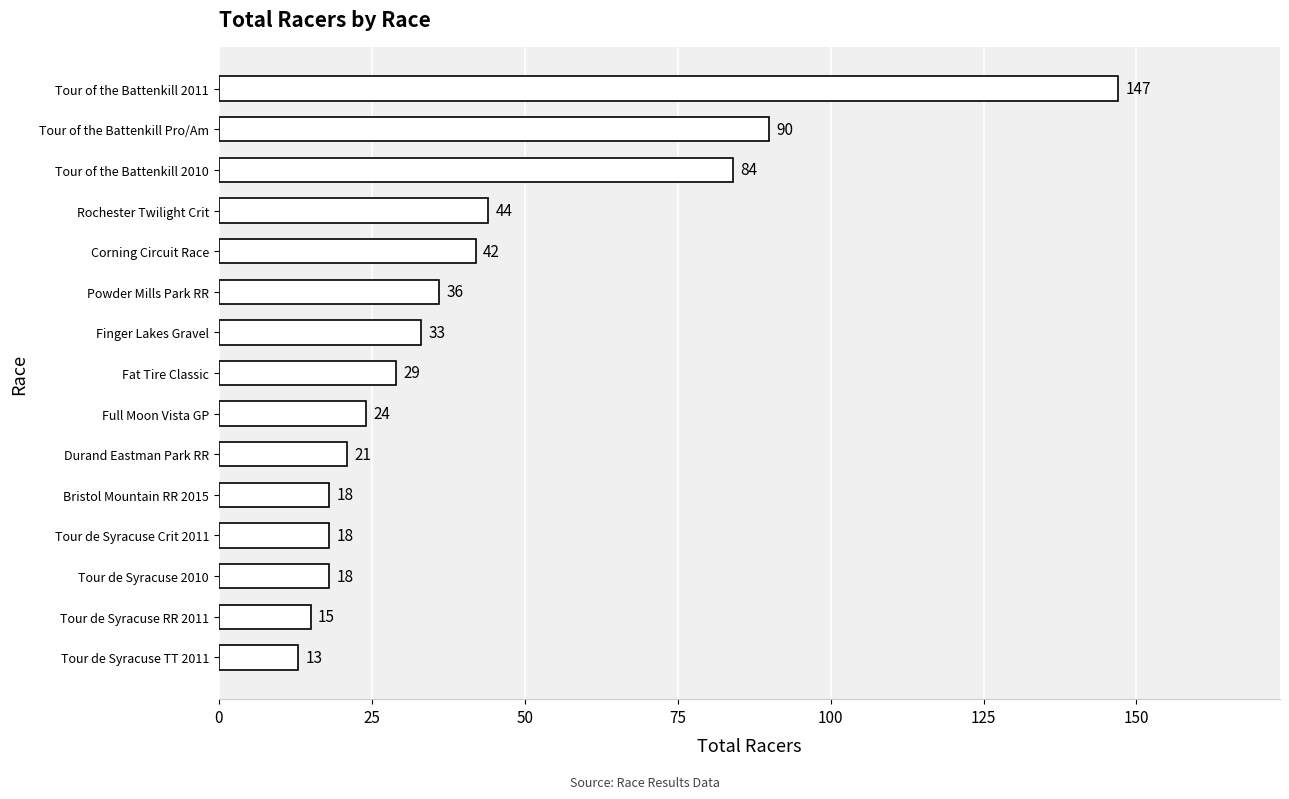

What is the sum of the values at Tour of the Battenkill 2010 and Powder Mills Park RR?

120